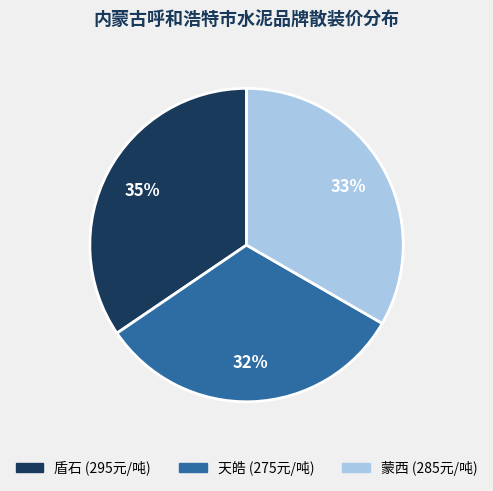

Rank the categories by value from highest to lowest.

盾石, 蒙西, 天皓